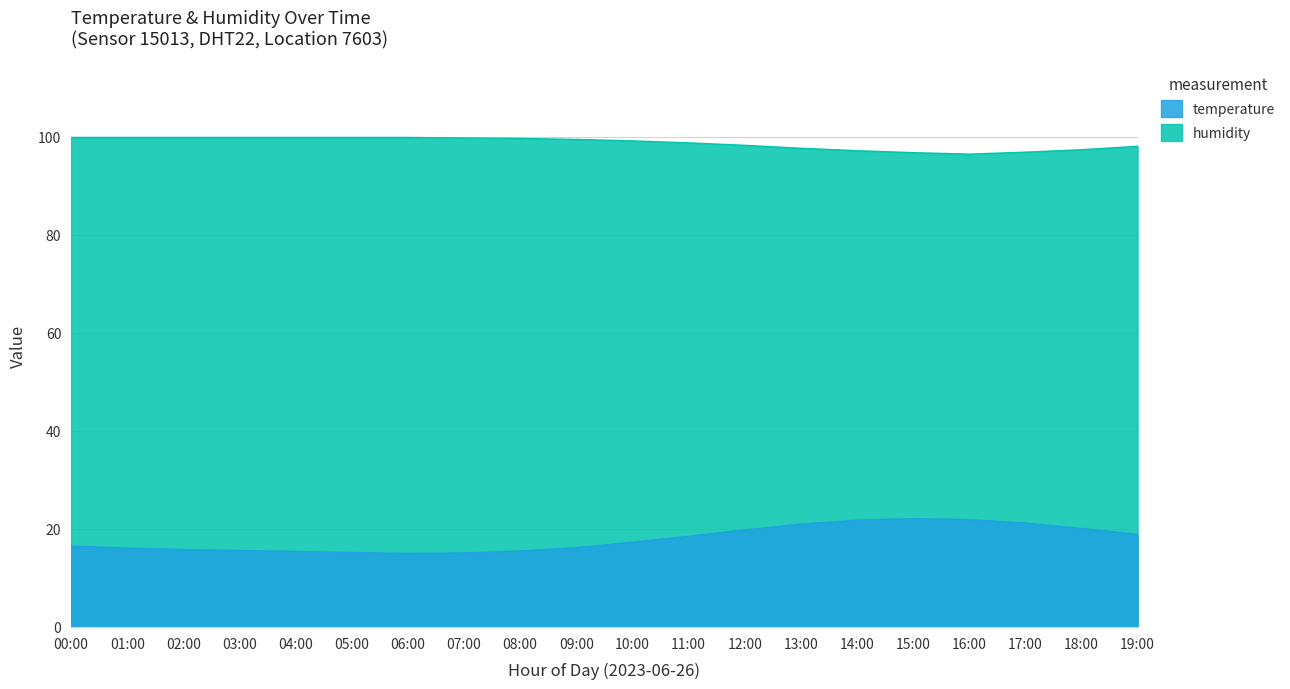

True or false: temperature has a value of 16.5 at 00:00.

True